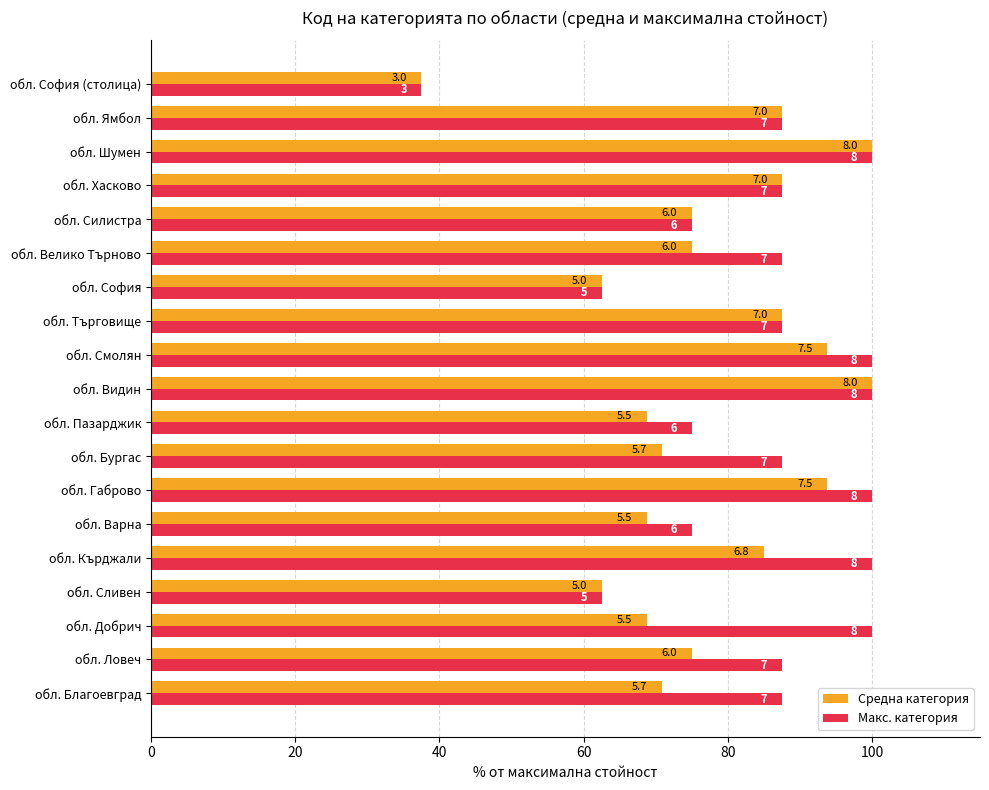

Reading left to right, list all the values displayed in this chart.

Средна категория: 70.9	75.0	68.8	62.5	85.0	68.8	93.8	70.9	68.8	100.0	93.8	87.5	62.5	75.0	75.0	87.5	100.0	87.5	37.5
Макс. категория: 87.5	87.5	100.0	62.5	100.0	75.0	100.0	87.5	75.0	100.0	100.0	87.5	62.5	87.5	75.0	87.5	100.0	87.5	37.5